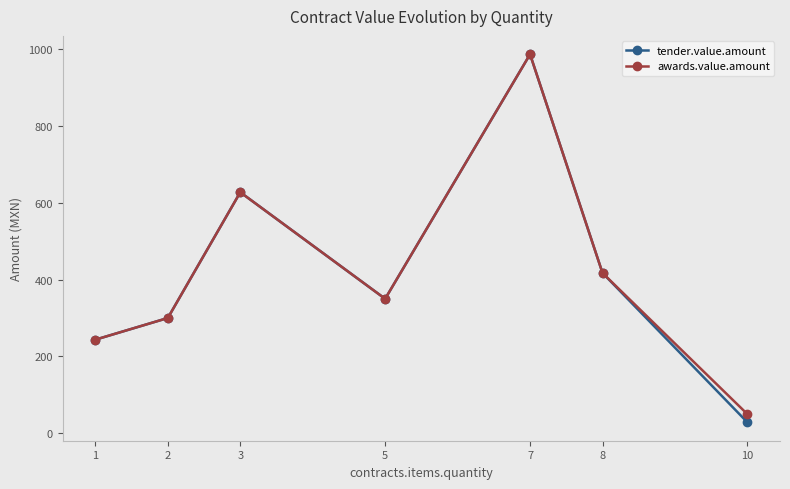

Count the number of data series in this chart.

2